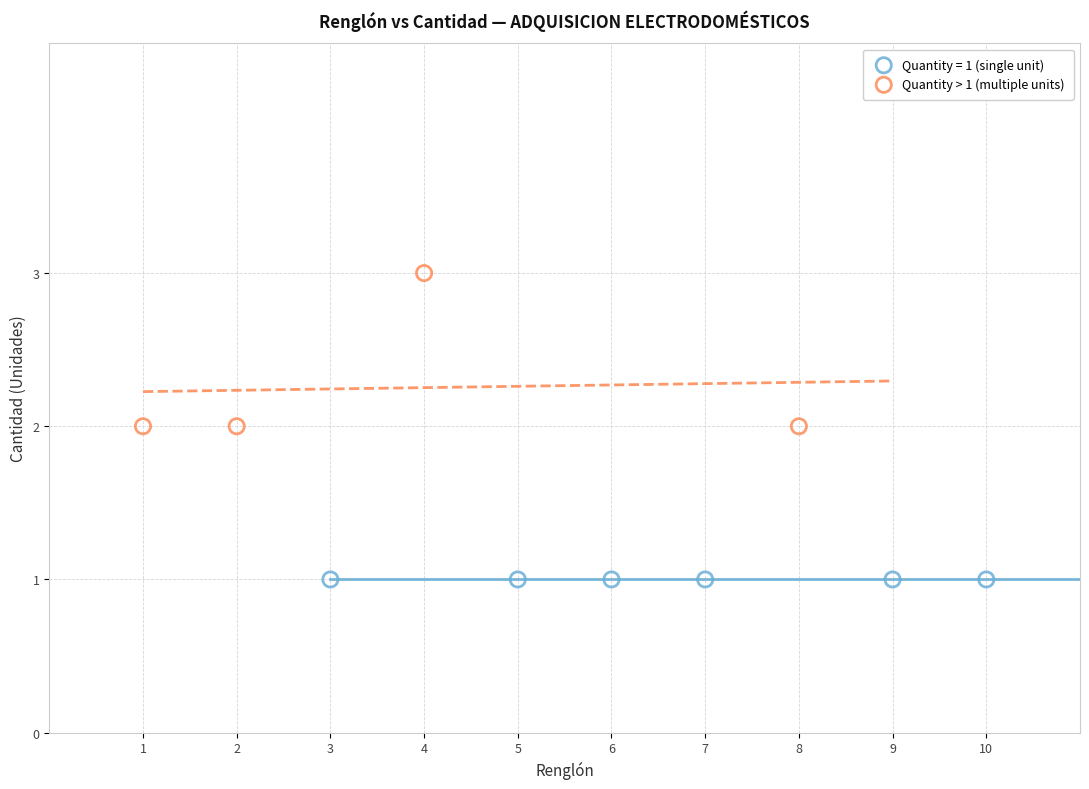

Which series contains the lowest Y value?

Quantity = 1 (single unit)